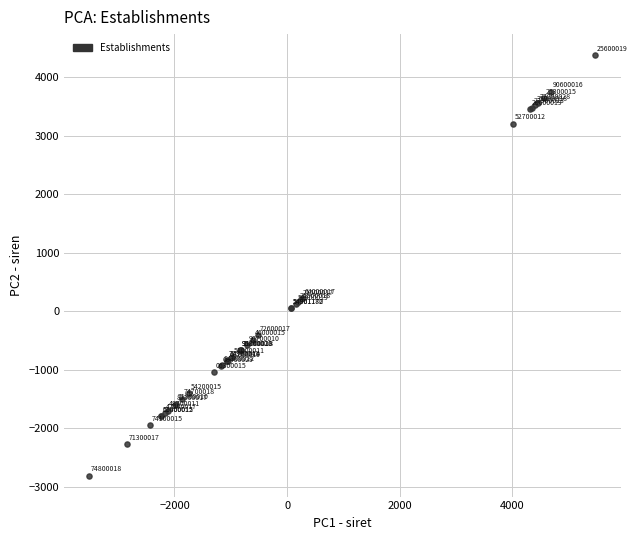

What Y value in the scatter plot is closest to 784?

222.5